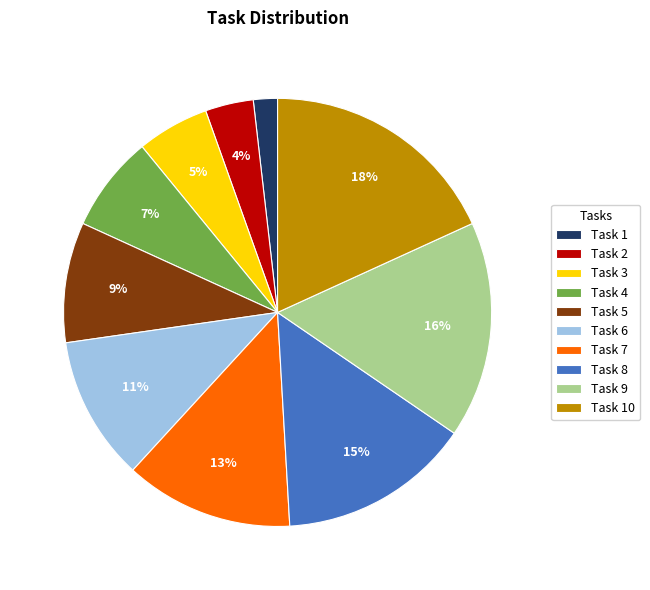

Do Task 5 and Task 3 together represent more than half of the pie?

No